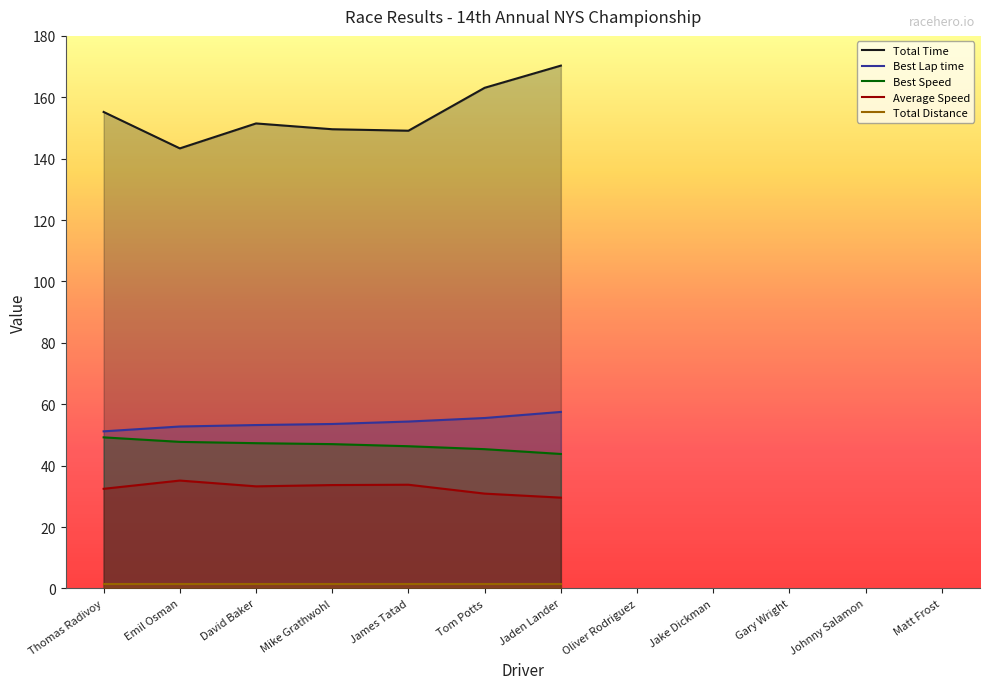

How many lines are shown in the chart?

5